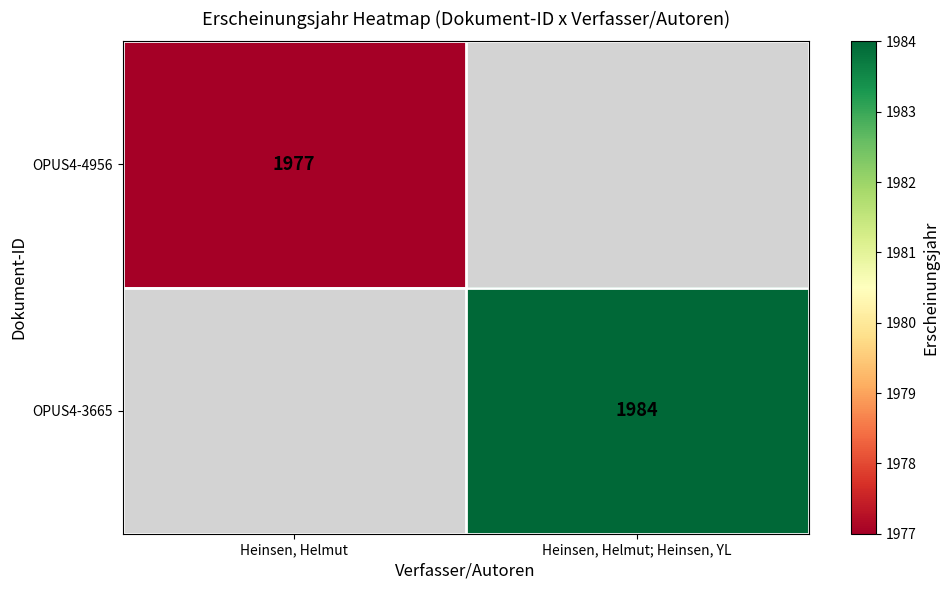

What is the greatest value displayed?

1984.0